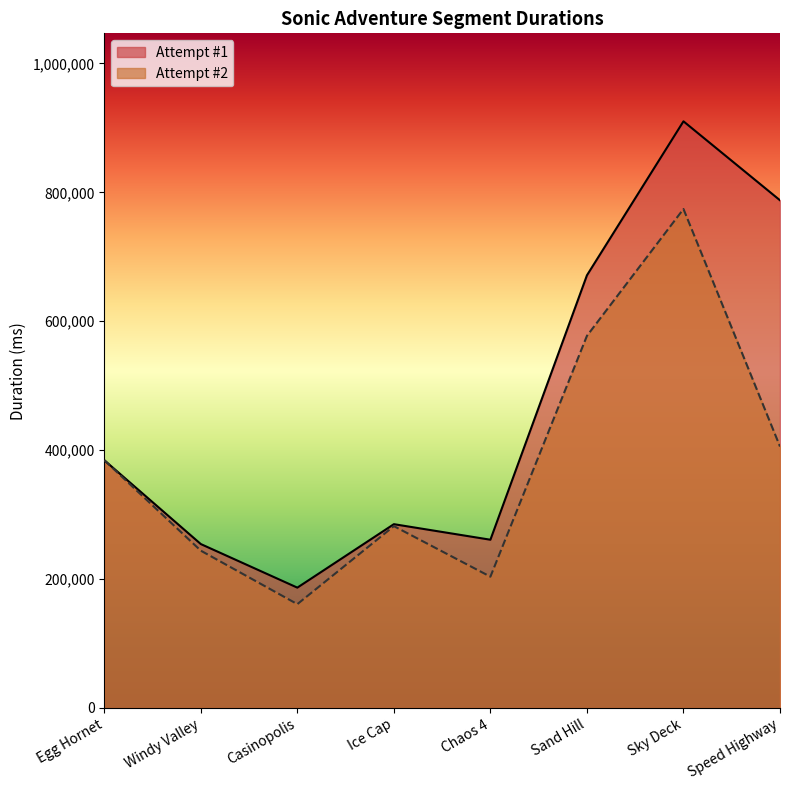

What is the lowest value of the Attempt #1 series?

186680